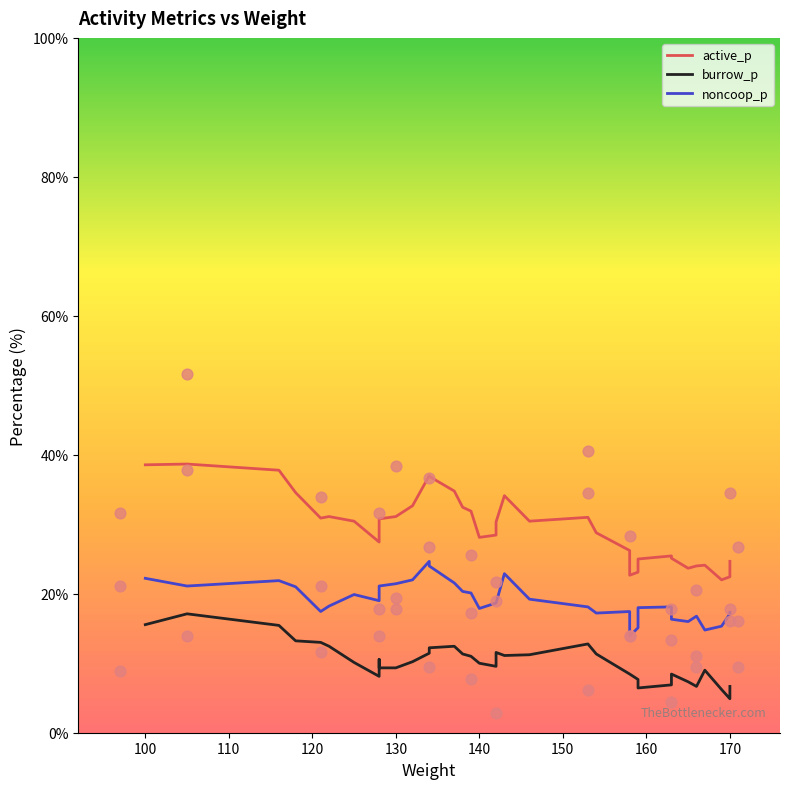

Which series reaches the minimum Y coordinate?

burrow_p